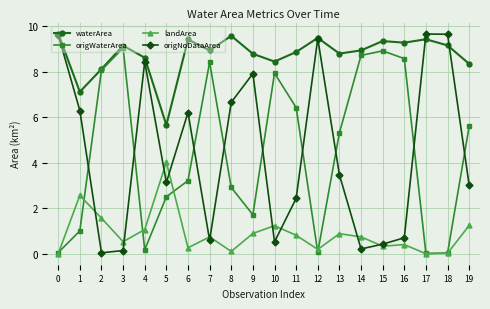

At which category does waterArea reach its first local valley?

1